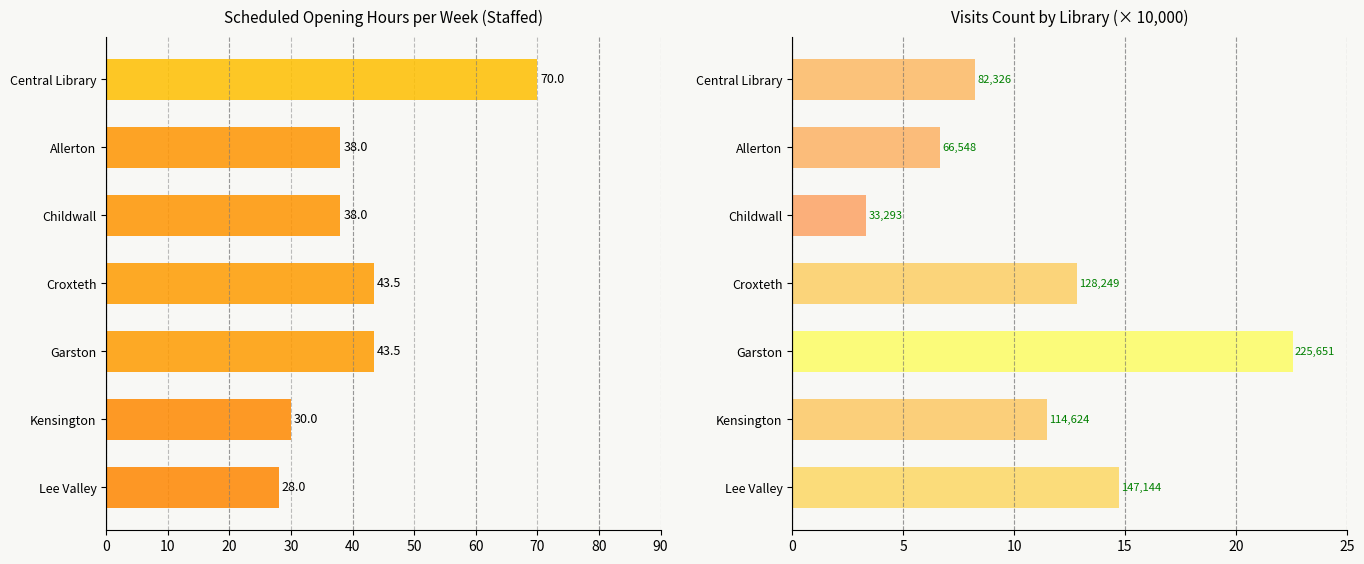

Which series has the largest total across all categories?

Scheduled Opening Hours (staffed)